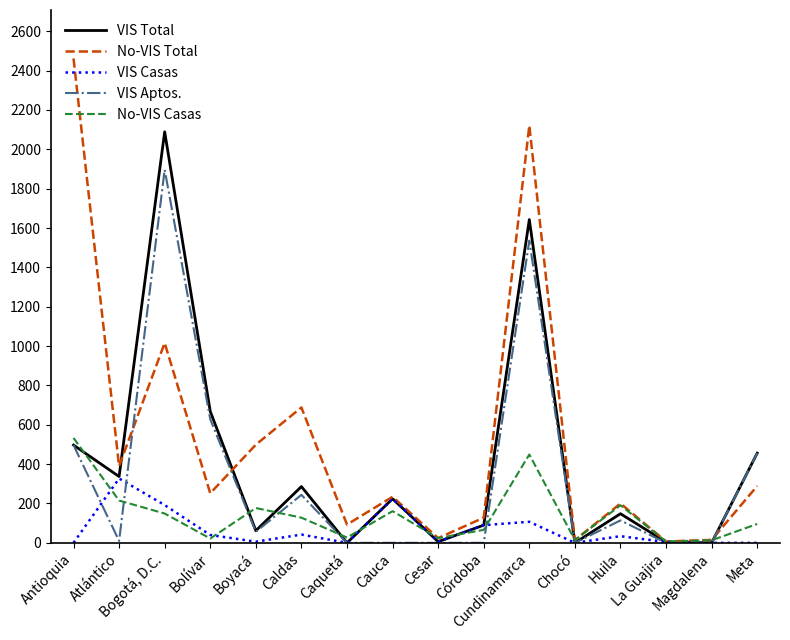

Rank the series by their maximum value, from highest to lowest.

No-VIS Total, VIS Total, VIS Aptos., No-VIS Casas, VIS Casas